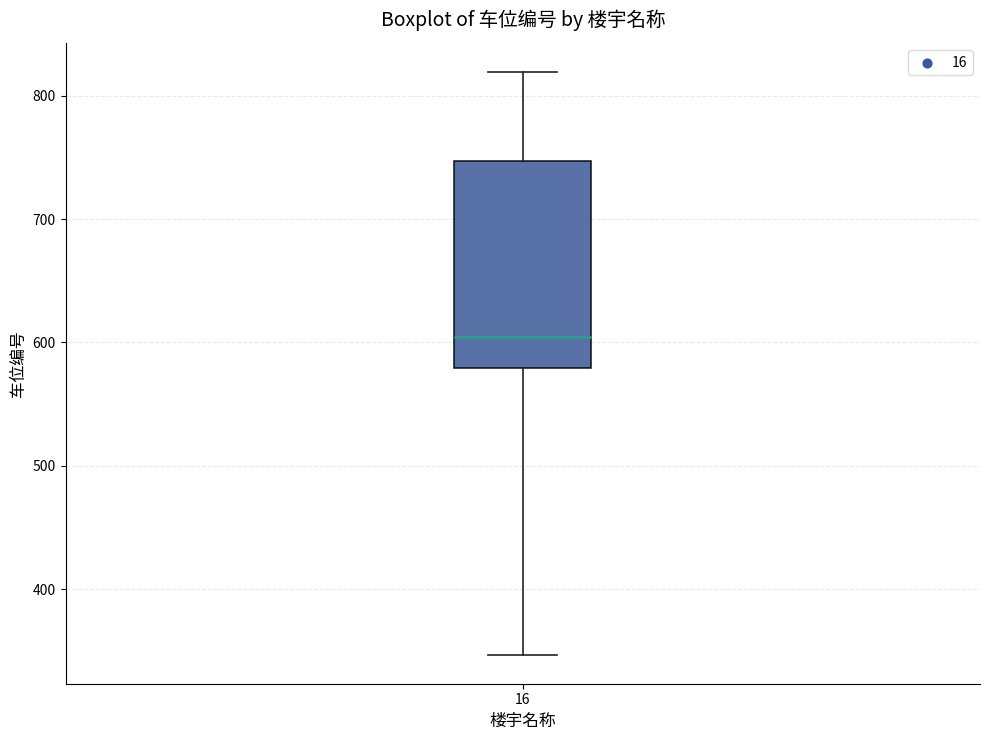

Where does the lower whisker of the box at x = 16 end on the y-axis? The values are not printed on the chart, so give them approximately, as read against the axis.

350